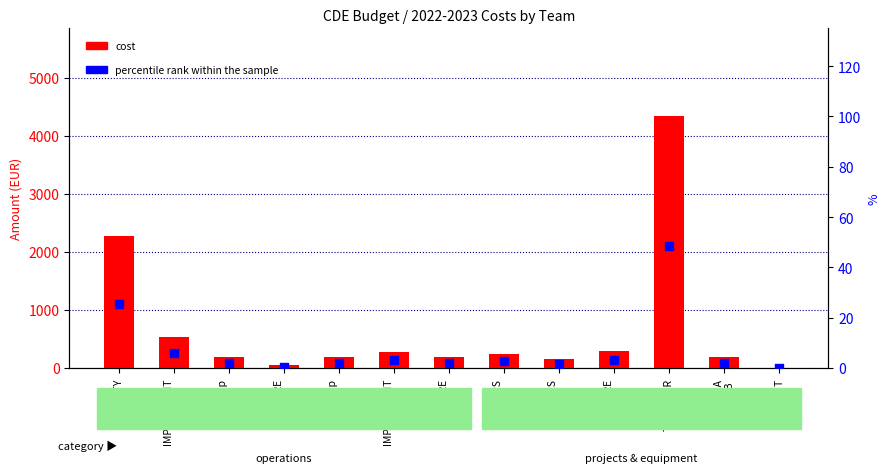

Which series has the largest total across all categories?

cost